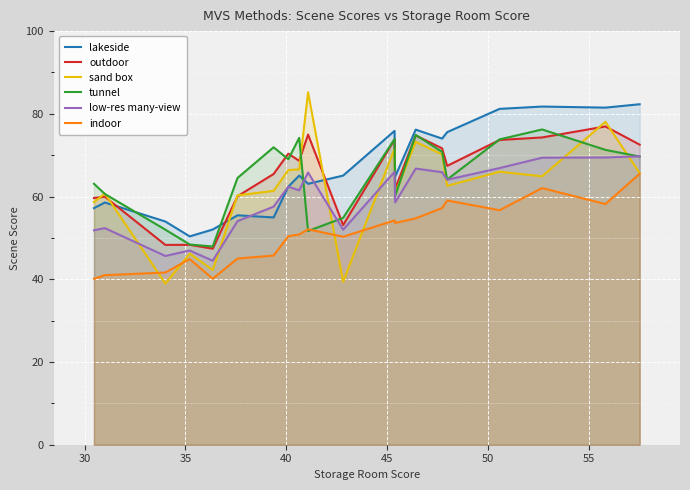

What is the minimum value shown in the chart?

39.0